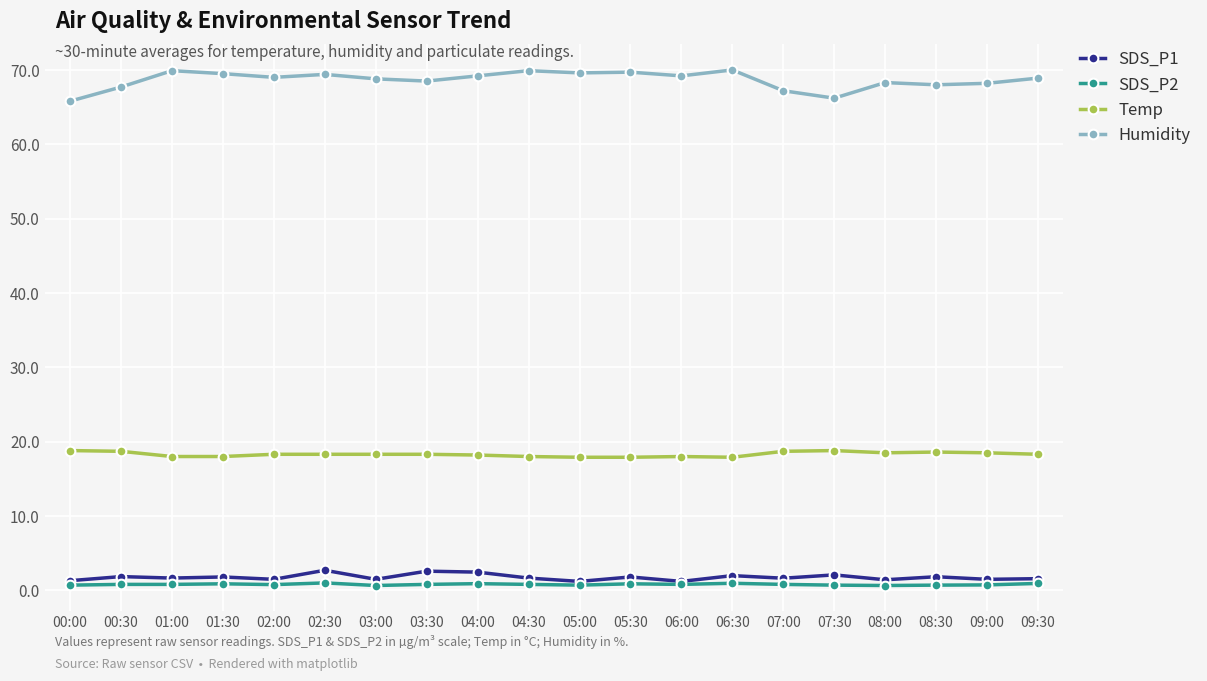

True or false: SDS_P1 and Temp intersect in this chart.

False